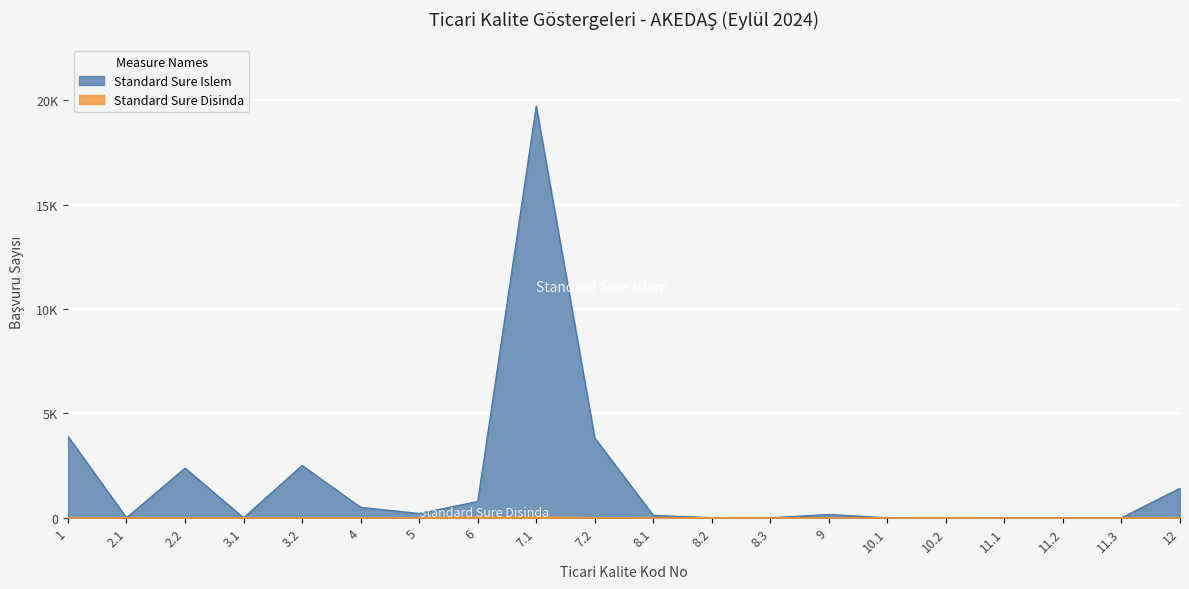

What is the difference between the second highest and minimum values in the Standard Sure Islem series?

3902